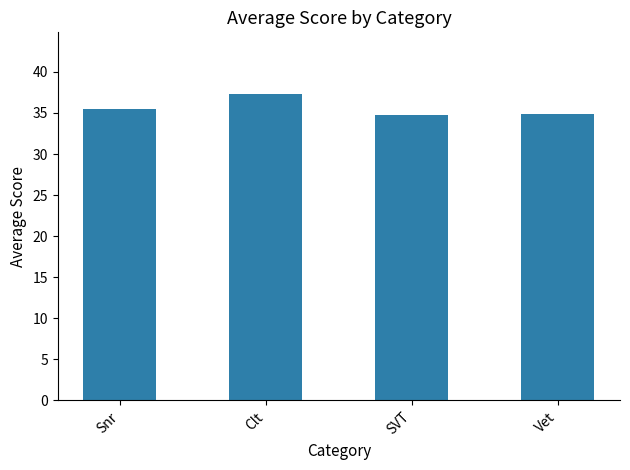

How many data points does each series have?

4